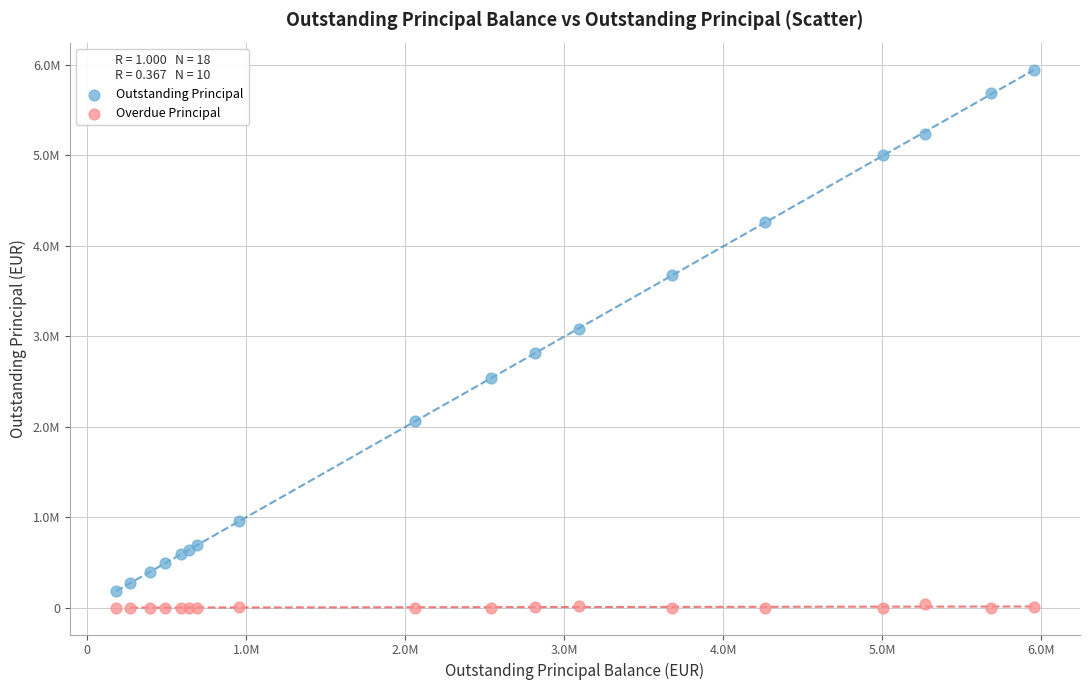

What are all the series names shown in the legend?

Outstanding Principal, Overdue Principal